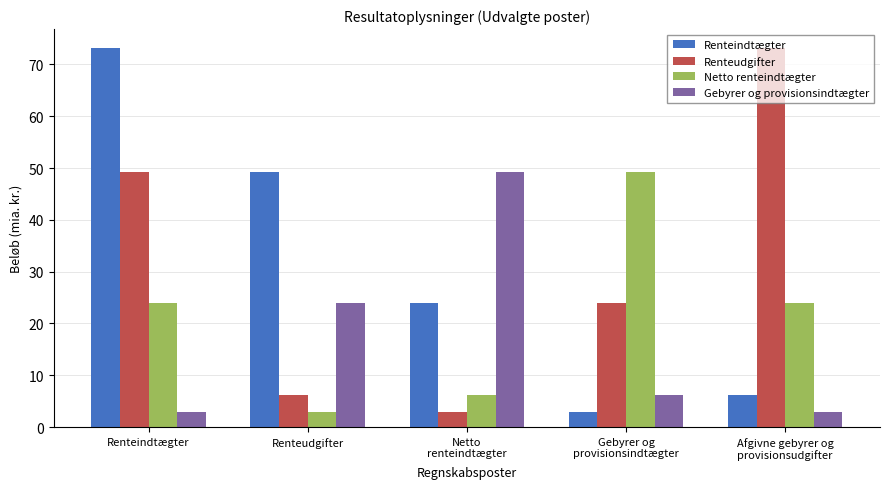

Reading left to right, transcribe all the data shown in this chart.

Renteindtægter: Renteindtægter=73.1	Renteudgifter=49.2	Netto
renteindtægter=23.9	Gebyrer og
provisionsindtægter=3.0	Afgivne gebyrer og
provisionsudgifter=6.2
Renteudgifter: Renteindtægter=49.2	Renteudgifter=6.2	Netto
renteindtægter=3.0	Gebyrer og
provisionsindtægter=23.9	Afgivne gebyrer og
provisionsudgifter=73.1
Netto renteindtægter: Renteindtægter=23.9	Renteudgifter=3.0	Netto
renteindtægter=6.2	Gebyrer og
provisionsindtægter=49.2	Afgivne gebyrer og
provisionsudgifter=23.9
Gebyrer og provisionsindtægter: Renteindtægter=3.0	Renteudgifter=23.9	Netto
renteindtægter=49.2	Gebyrer og
provisionsindtægter=6.2	Afgivne gebyrer og
provisionsudgifter=3.0